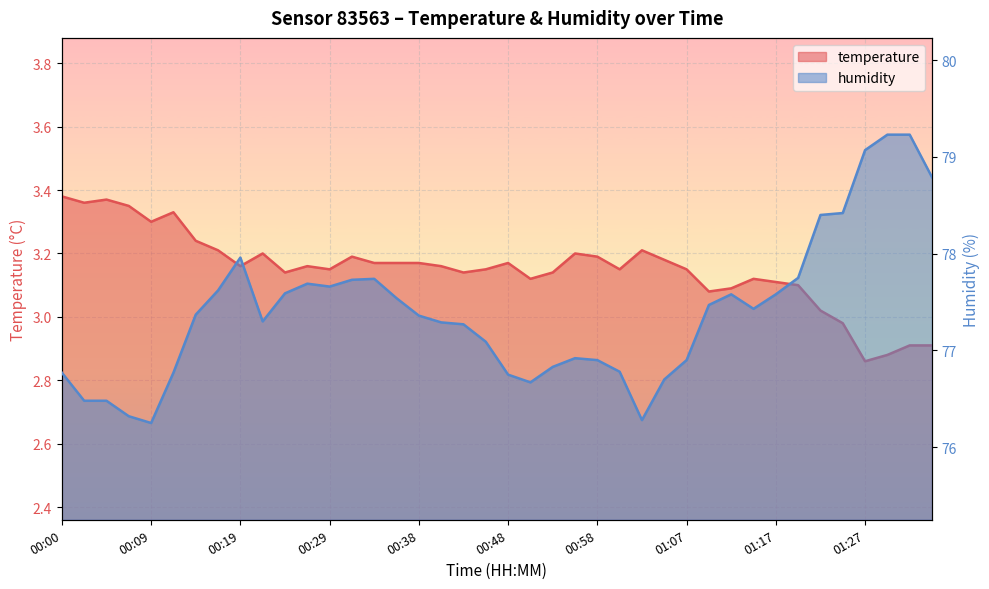

What is the sum of the temperature values at 00:12 and 01:17?

6.4